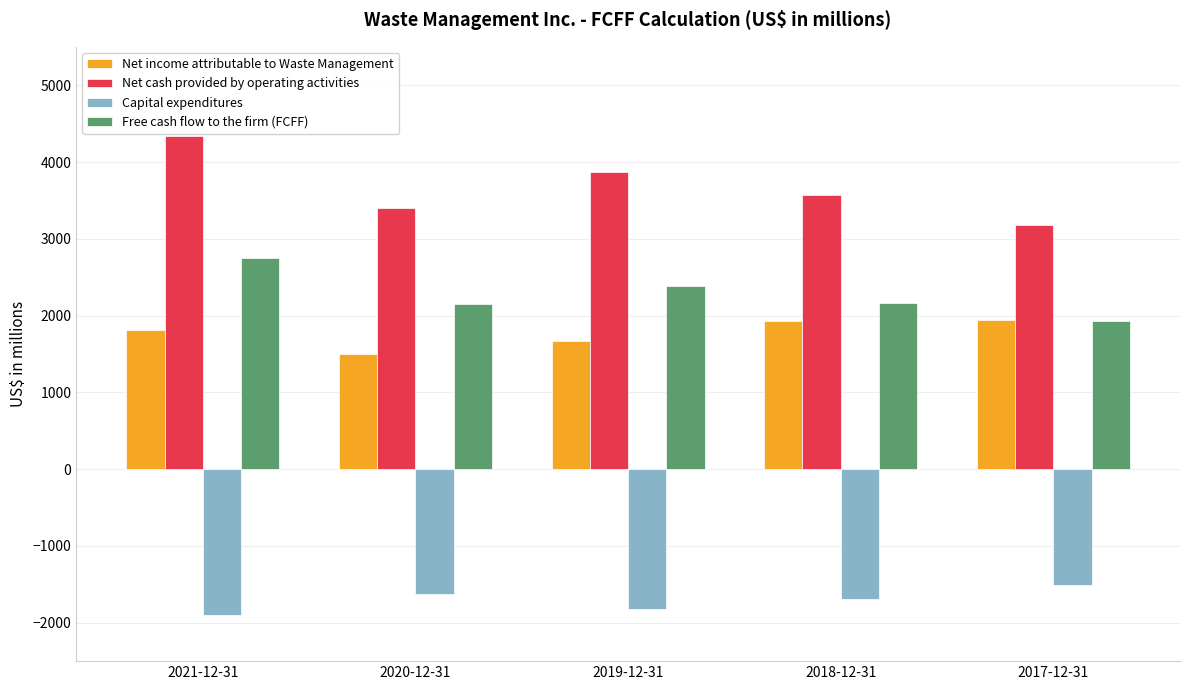

At which category is the sum across all series the highest?

2021-12-31